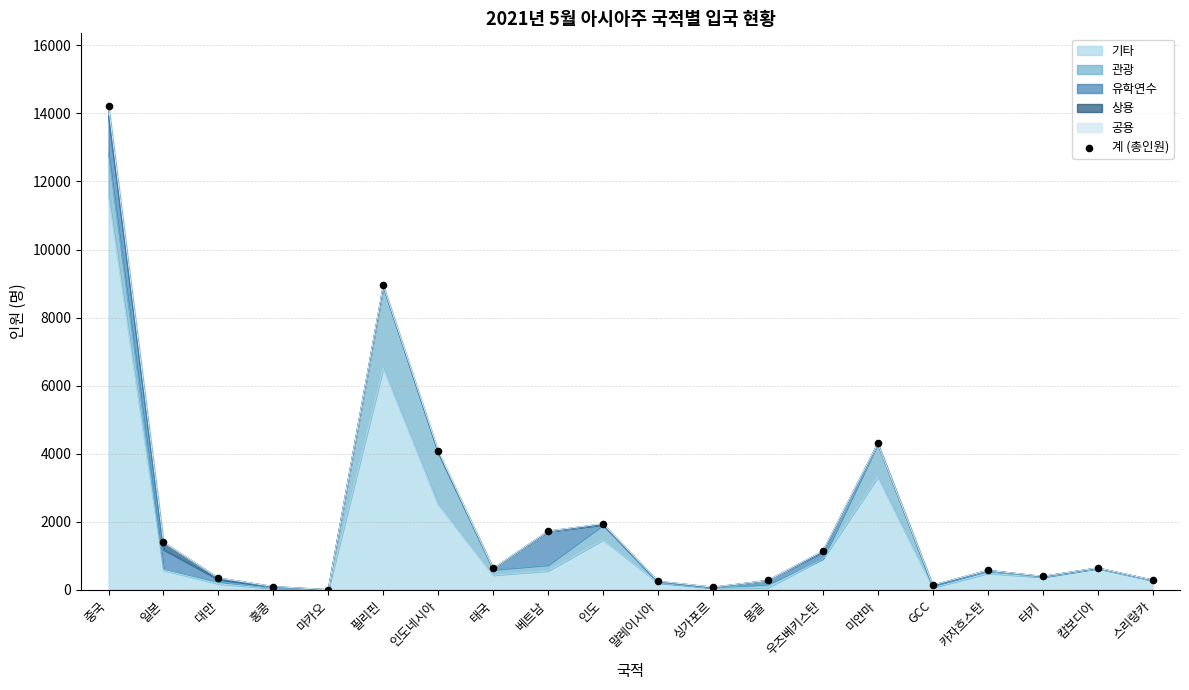

Between 베트남 and 인도네시아, which is larger?

인도네시아